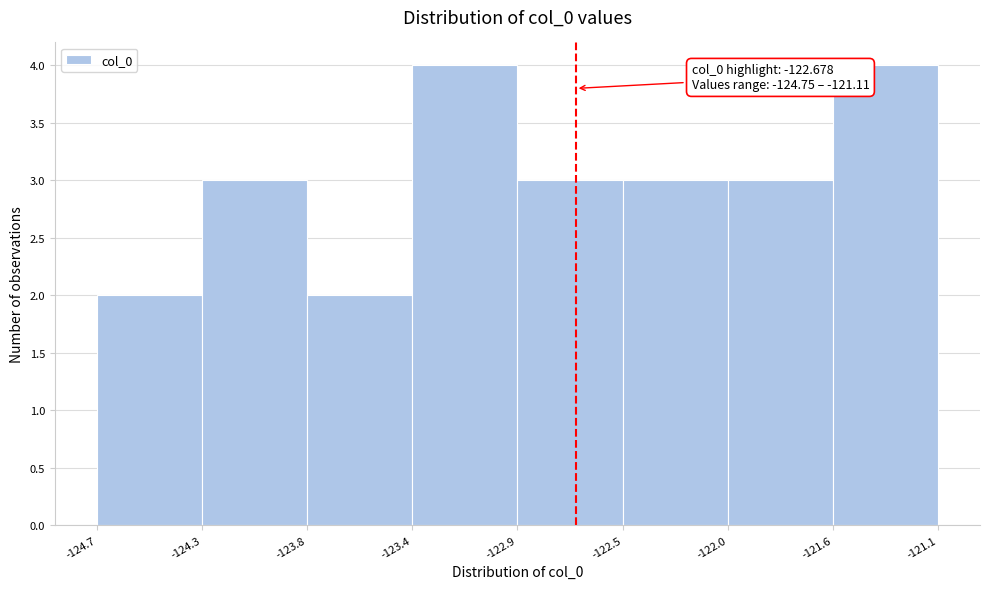

Reading left to right, what are all the values shown in this chart?

2	3	2	4	3	3	3	4